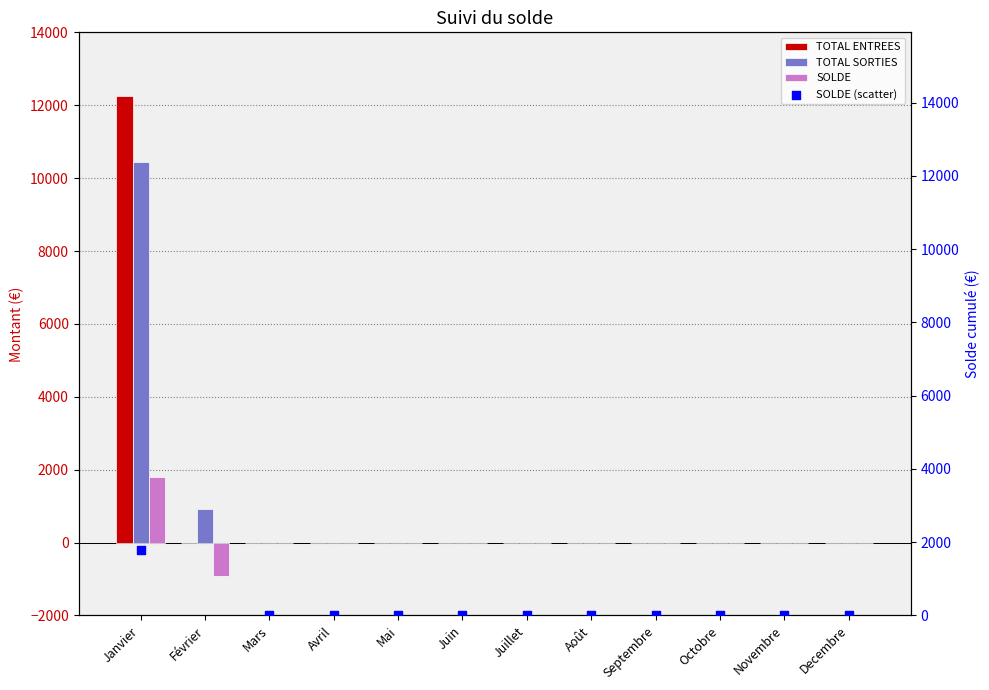

Which series reaches the minimum Y coordinate?

SOLDE